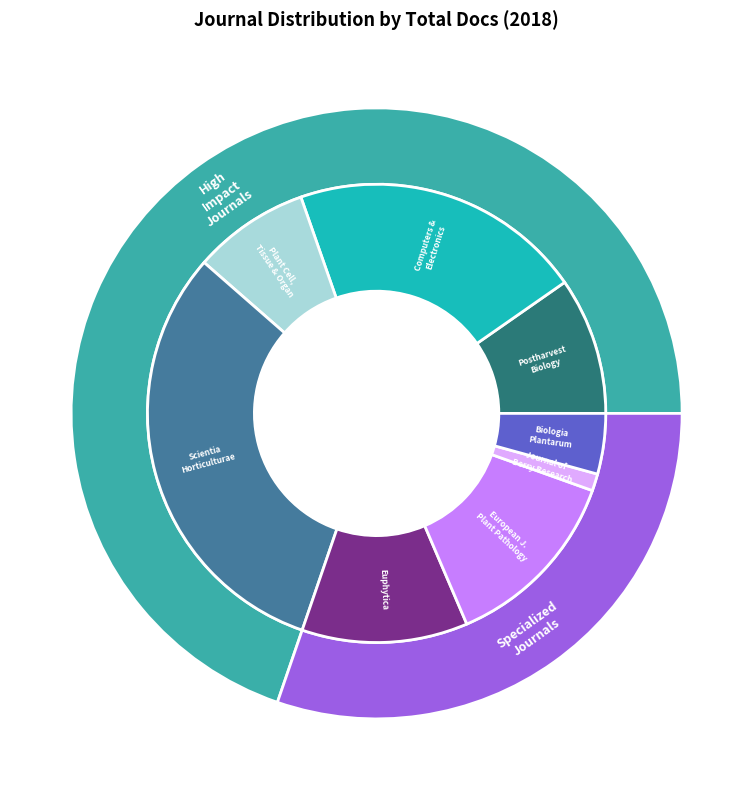

To the nearest percent, what is the difference between the largest and smallest slice percentages?

30%